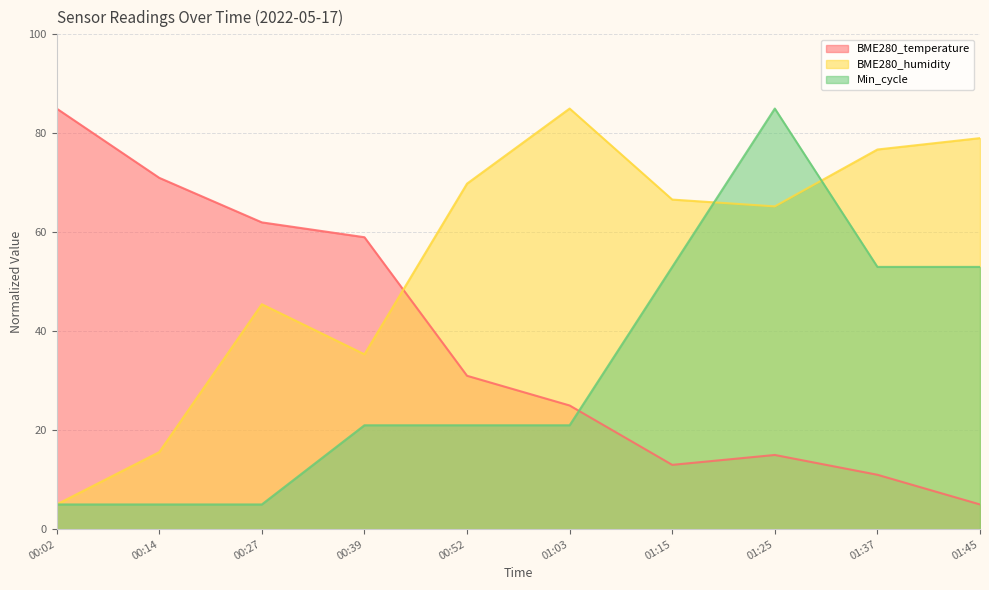

Which category has the lowest value in the Min_cycle series?

00:02